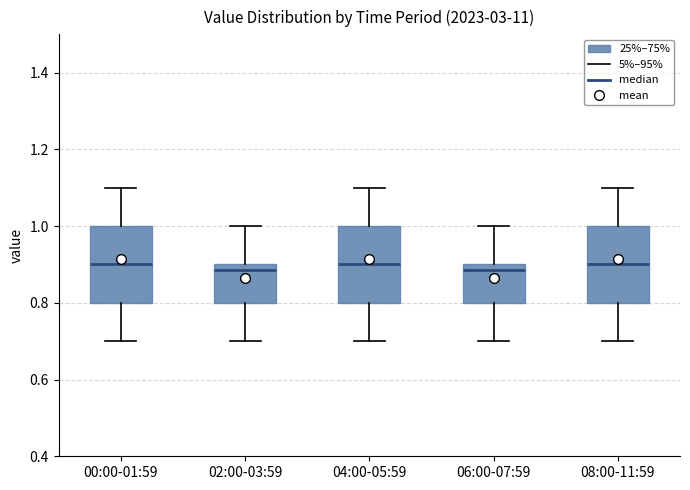

Where does the median line of the box for 00:00-01:59 sit on the y-axis? The values are not printed on the chart, so give them approximately, as read against the axis.

0.90